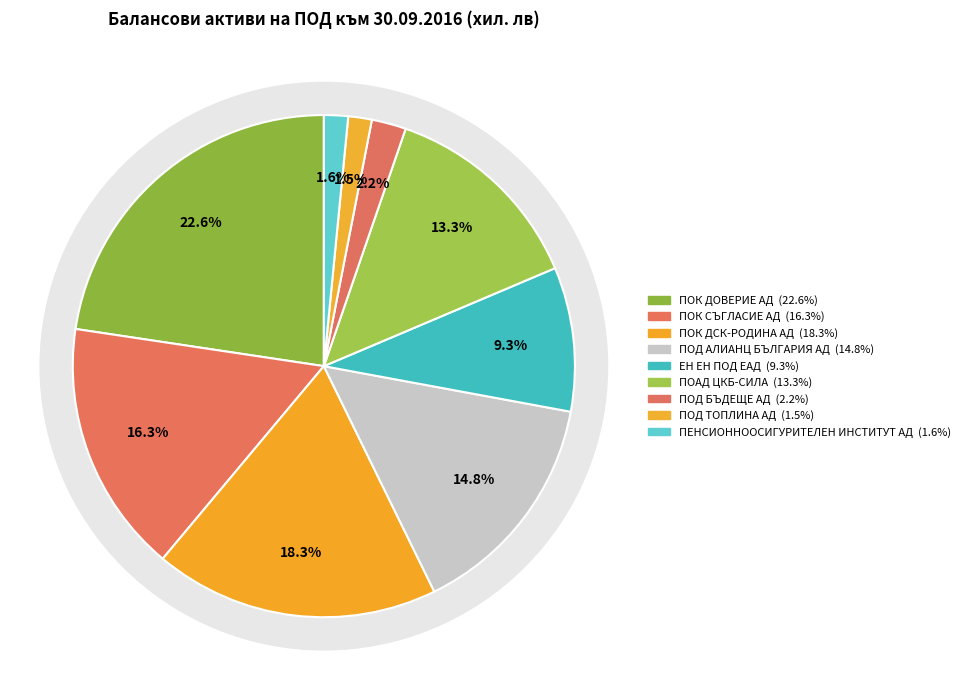

To the nearest percent, what is the average slice percentage?

11%